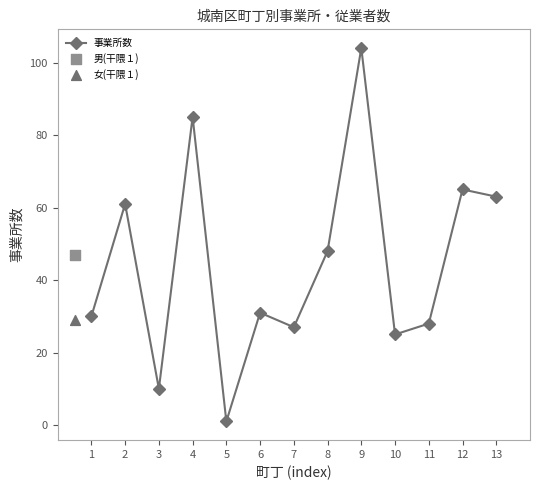

Approximately how many times larger is the value at 7 compared to 1?

0.9